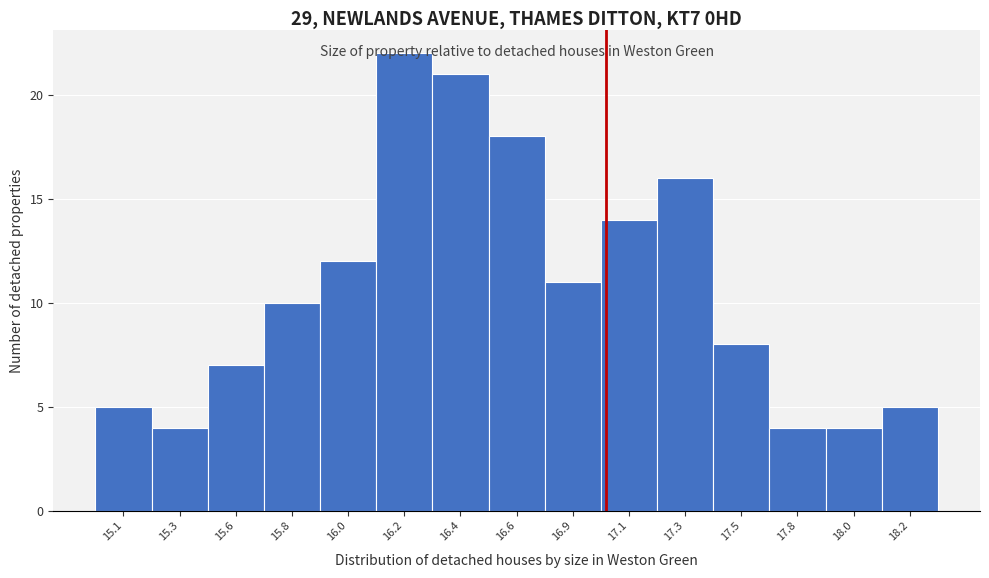

What is the label of the 1st bar from the right?

18.2